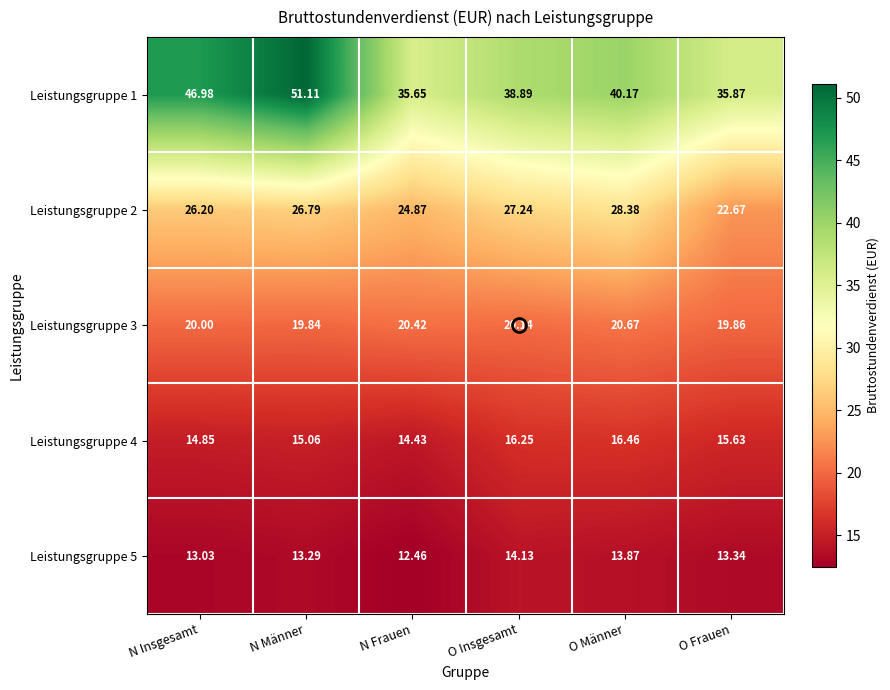

Where does the Leistungsgruppe 1 series first go above 40?

N Insgesamt